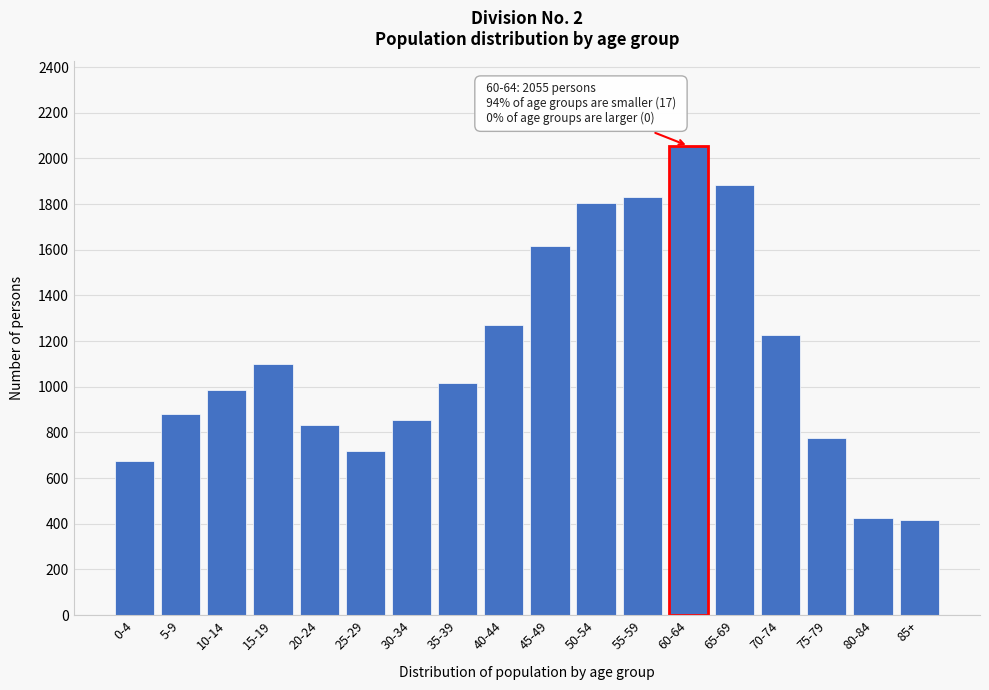

Reading left to right, what are all the values shown in this chart?

675	880	985	1100	835	720	855	1015	1270	1615	1805	1830	2055	1885	1225	775	425	415